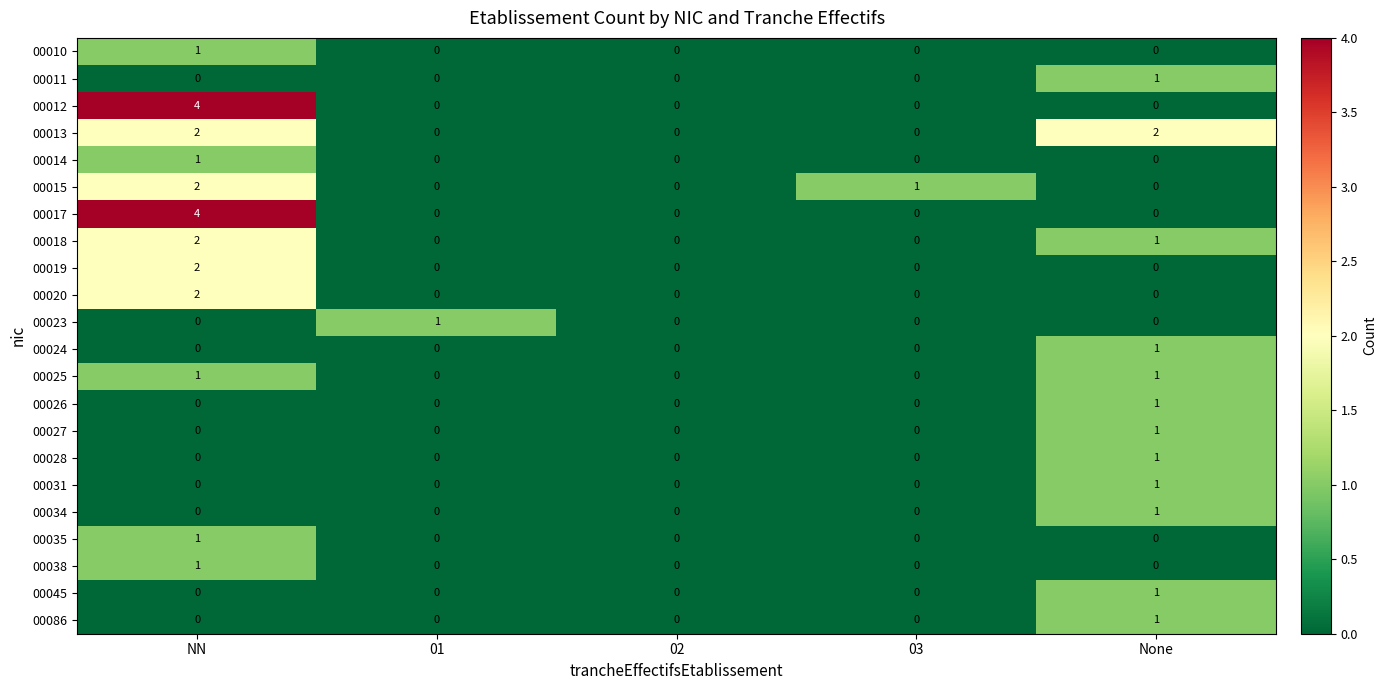

At which category is the sum across all series the highest?

NN